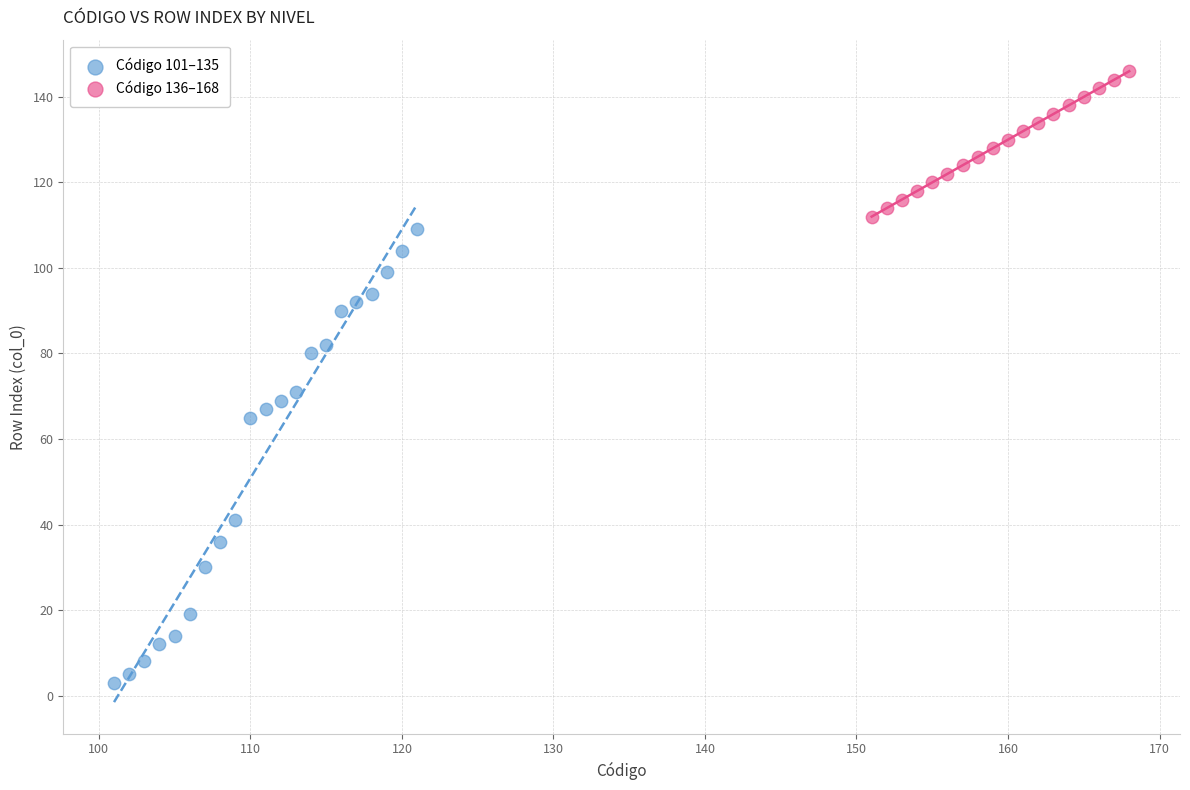

Which series reaches the maximum Y coordinate?

Código 136–168